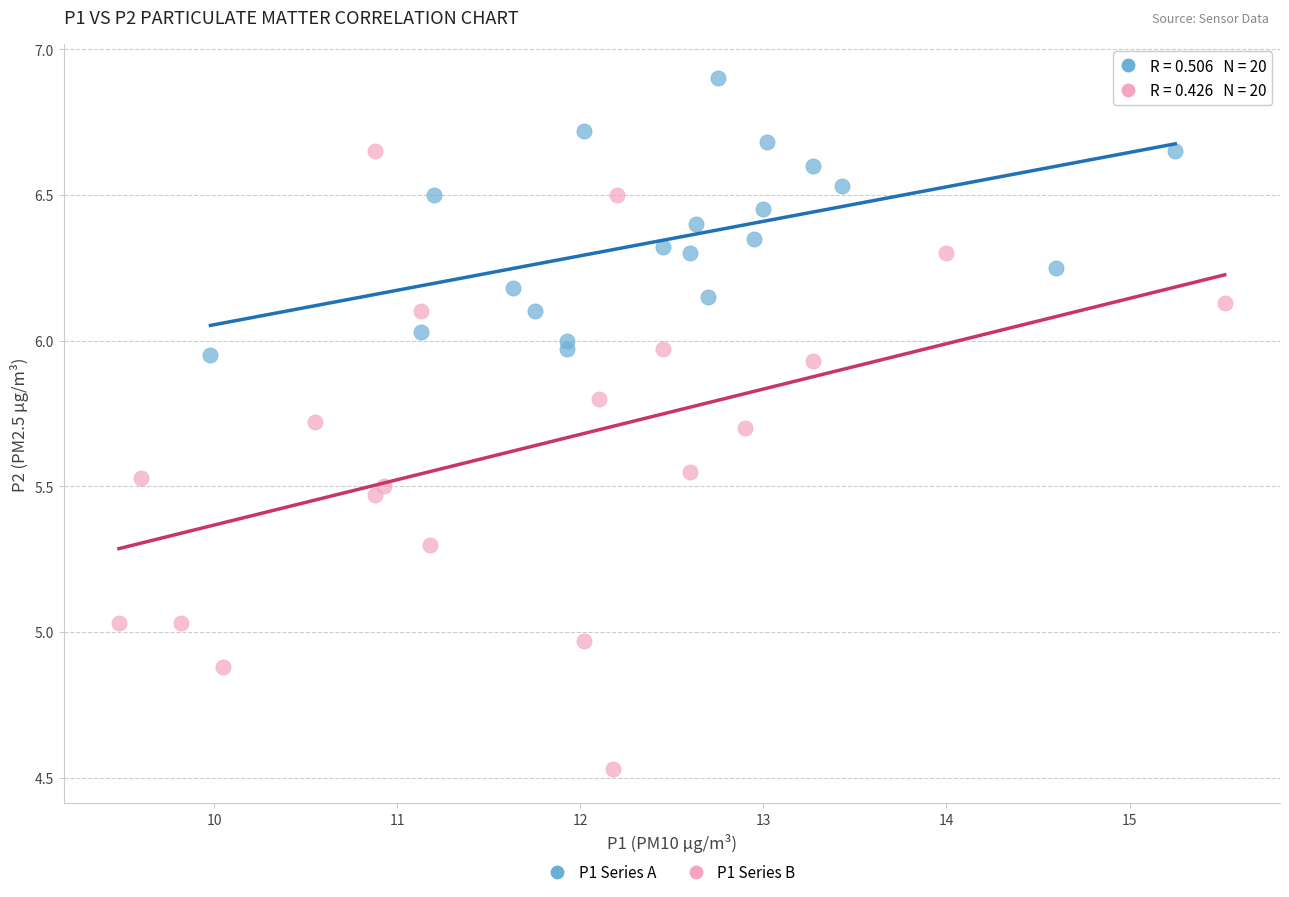

Which series contains the highest Y value?

P1 Series A